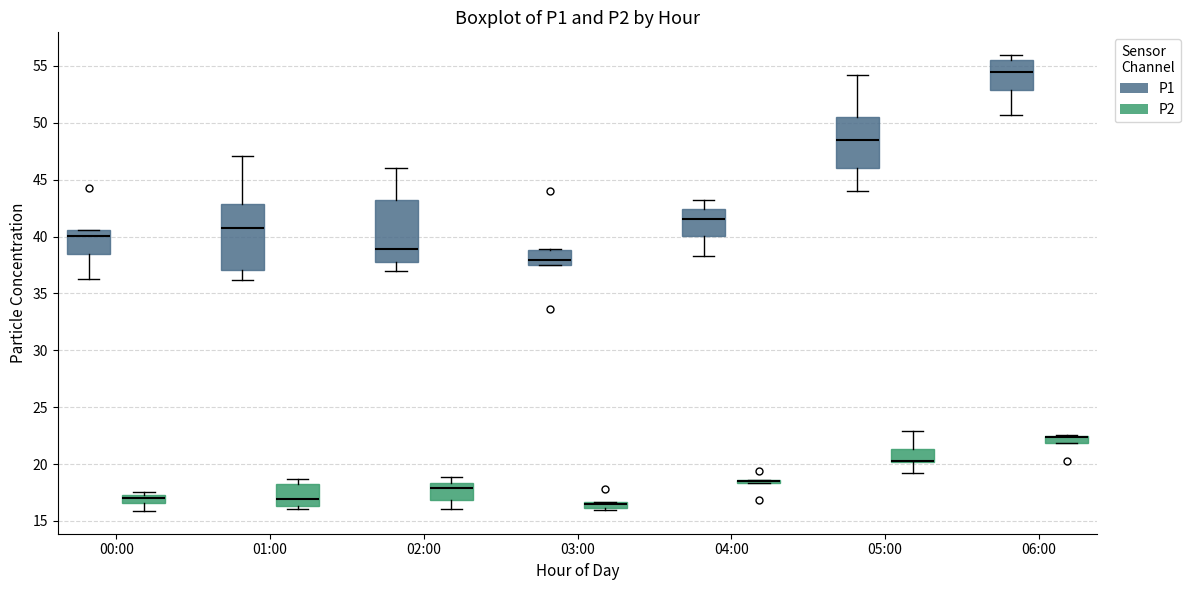

Where does the upper whisker of the box for 05:00 (P2) end on the y-axis? The values are not printed on the chart, so give them approximately, as read against the axis.

23.0